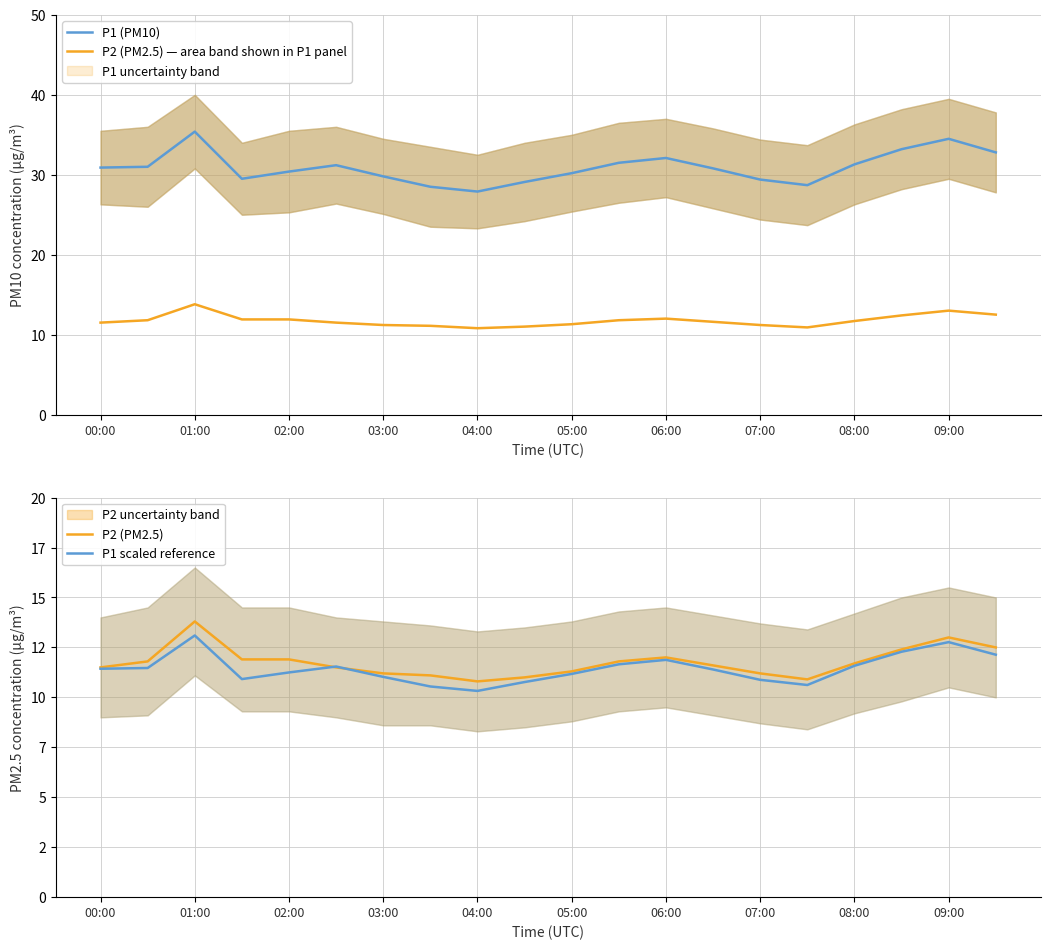

True or false: P2 (PM2.5) — area band shown in P1 panel and P1 (PM10) intersect in this chart.

False